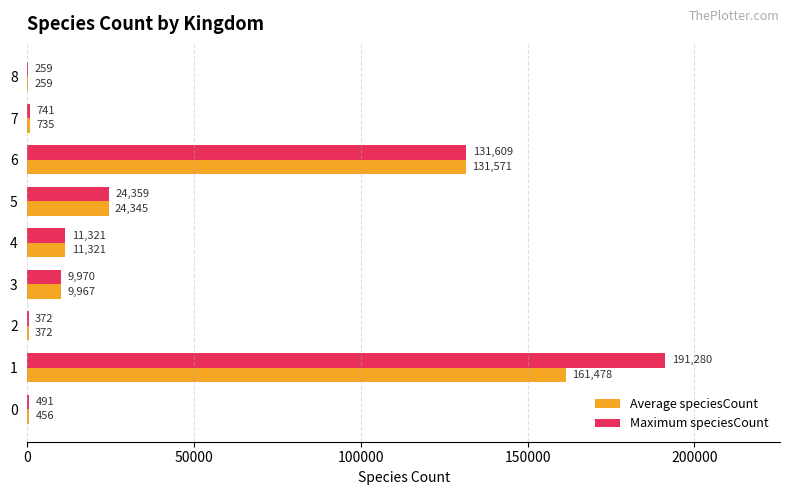

Which series has the largest total across all categories?

Maximum speciesCount